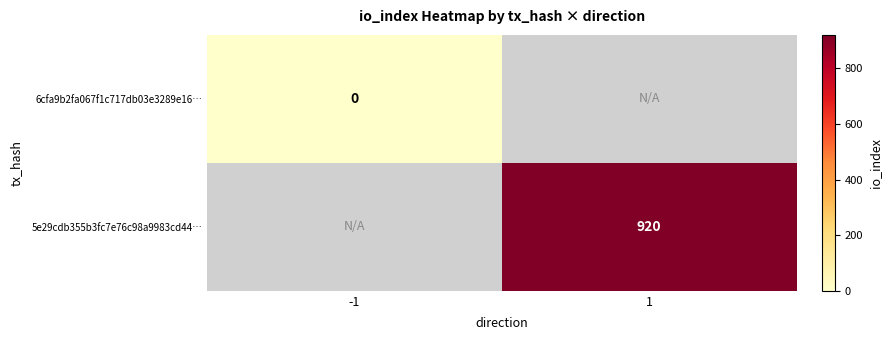

The 5e29cdb355b3fc7e76c98a9983cd44… series shows 920 at 1. True or false?

True